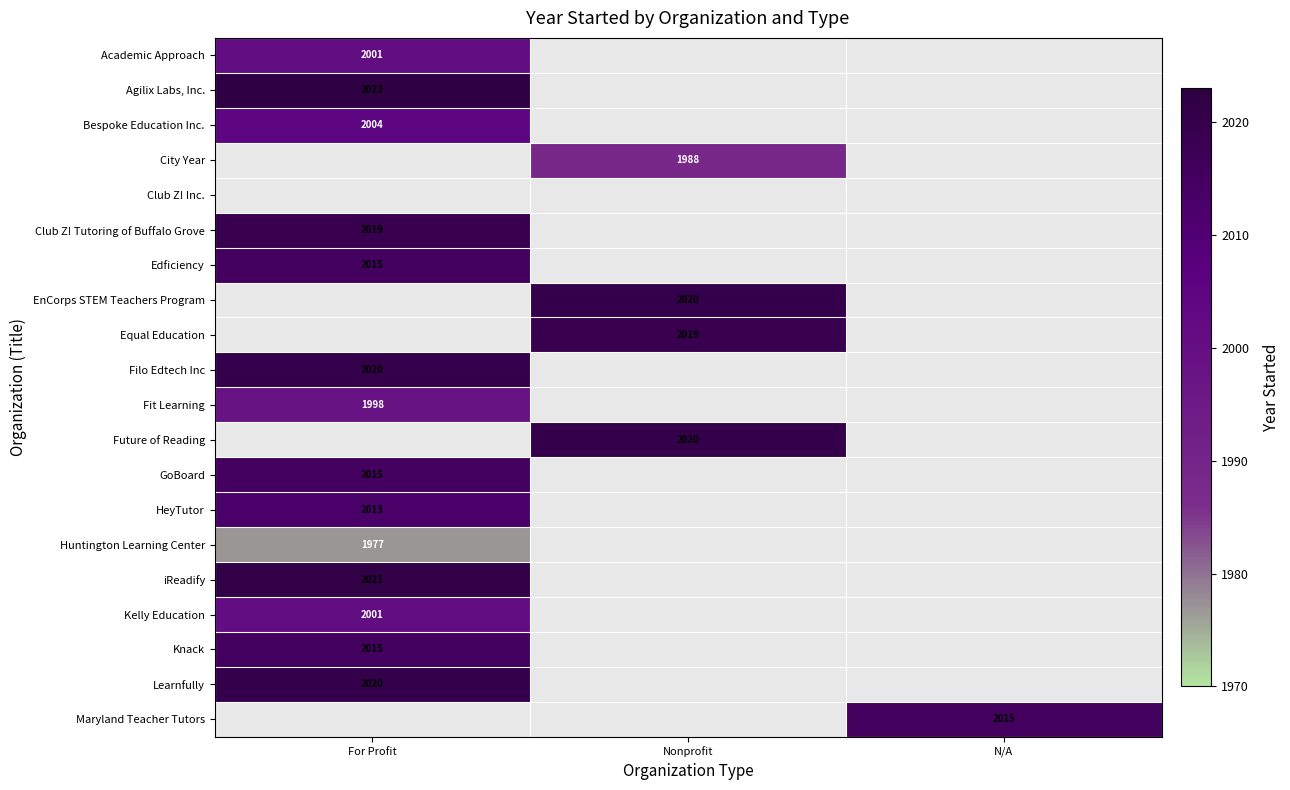

What is the greatest value displayed?

2022